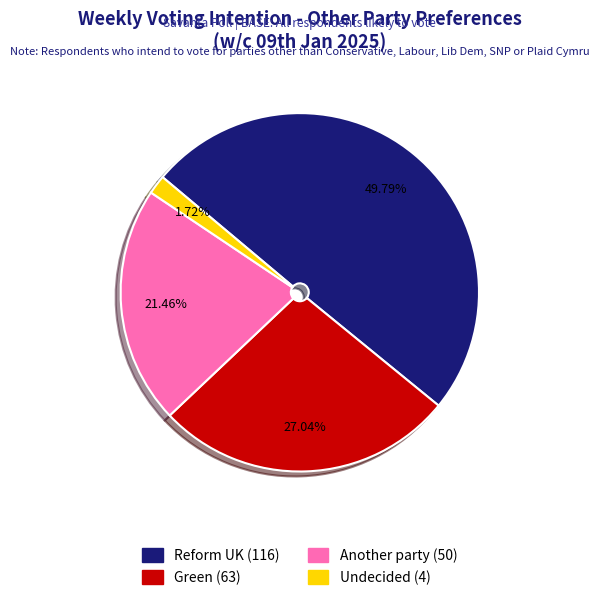

The Reform UK slice represents 62% of the pie. True or false?

False